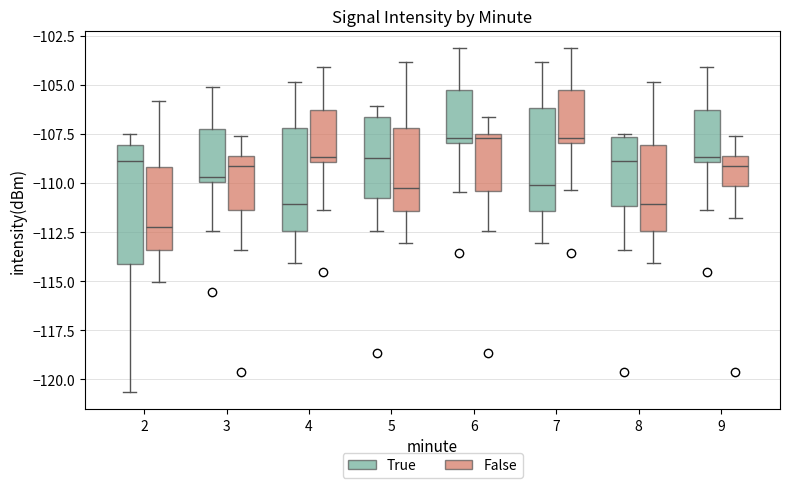

Reading left to right, read every box against the y-axis: the position of its median line, the range the box covers, and the ends of its whiskers. The values are not printed on the chart, so give them approximately, as read against the axis.

2 (True): median -109.0, box -114.0 to -108.0, whiskers -120.5 to -107.5
2 (False): median -112.0, box -113.5 to -109.0, whiskers -115.0 to -106.0
3 (True): median -109.5, box -110.0 to -107.0, whiskers -112.5 to -105.0
3 (False): median -109.0, box -111.5 to -108.5, whiskers -113.5 to -107.5
4 (True): median -111.0, box -112.5 to -107.0, whiskers -114.0 to -105.0
4 (False): median -108.5, box -109.0 to -106.0, whiskers -111.5 to -104.0
5 (True): median -108.5, box -111.0 to -106.5, whiskers -112.5 to -106.0
5 (False): median -110.0, box -111.5 to -107.0, whiskers -113.0 to -104.0
6 (True): median -107.5, box -108.0 to -105.0, whiskers -110.5 to -103.0
6 (False): median -107.5 (just below the box's upper edge), box -110.5 to -107.5, whiskers -112.5 to -106.5
7 (True): median -110.0, box -111.5 to -106.0, whiskers -113.0 to -104.0
7 (False): median -107.5, box -108.0 to -105.0, whiskers -110.5 to -103.0
8 (True): median -109.0, box -111.0 to -107.5, whiskers -113.5 to -107.5 (just above the box's upper edge)
8 (False): median -111.0, box -112.5 to -108.0, whiskers -114.0 to -105.0
9 (True): median -108.5, box -109.0 to -106.0, whiskers -111.5 to -104.0
9 (False): median -109.0, box -110.0 to -108.5, whiskers -112.0 to -107.5